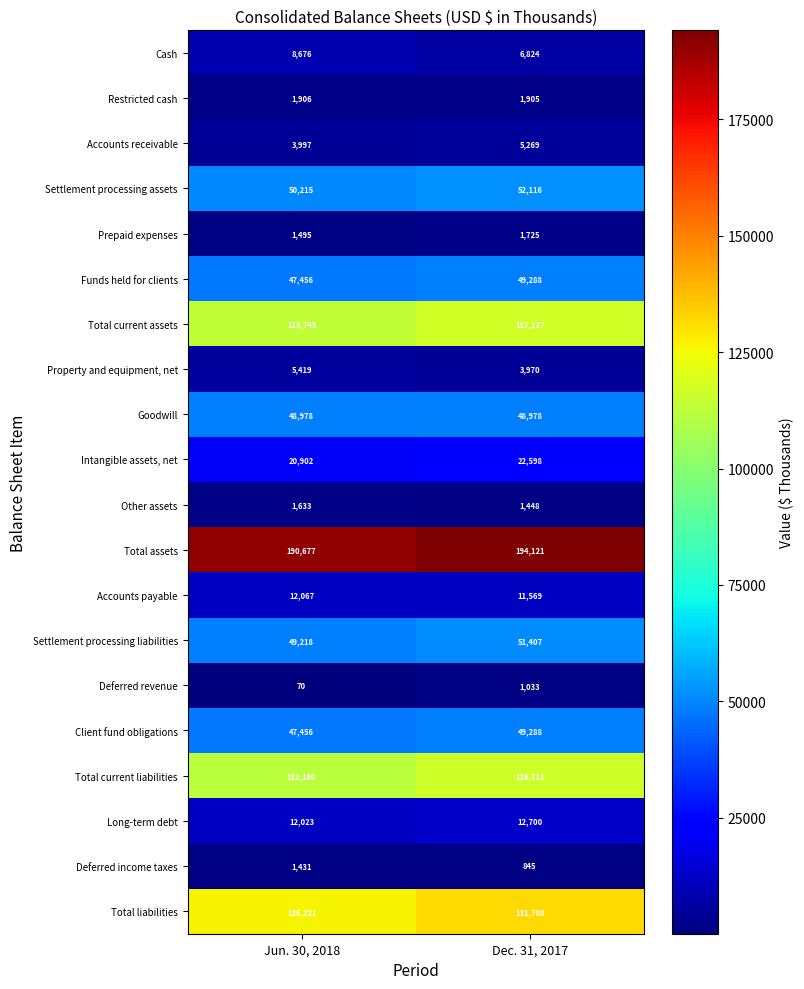

Is it true that Property and equipment, net equals 5419 at Jun. 30, 2018?

True